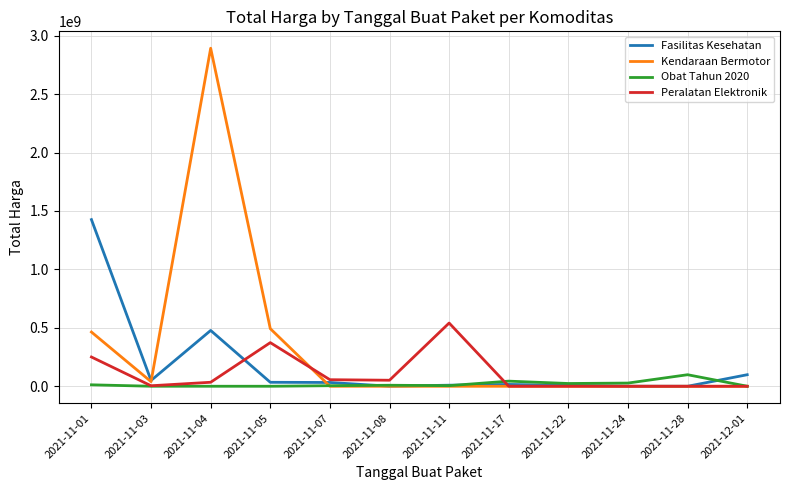

What is the minimum value for Obat Tahun 2020?

78000